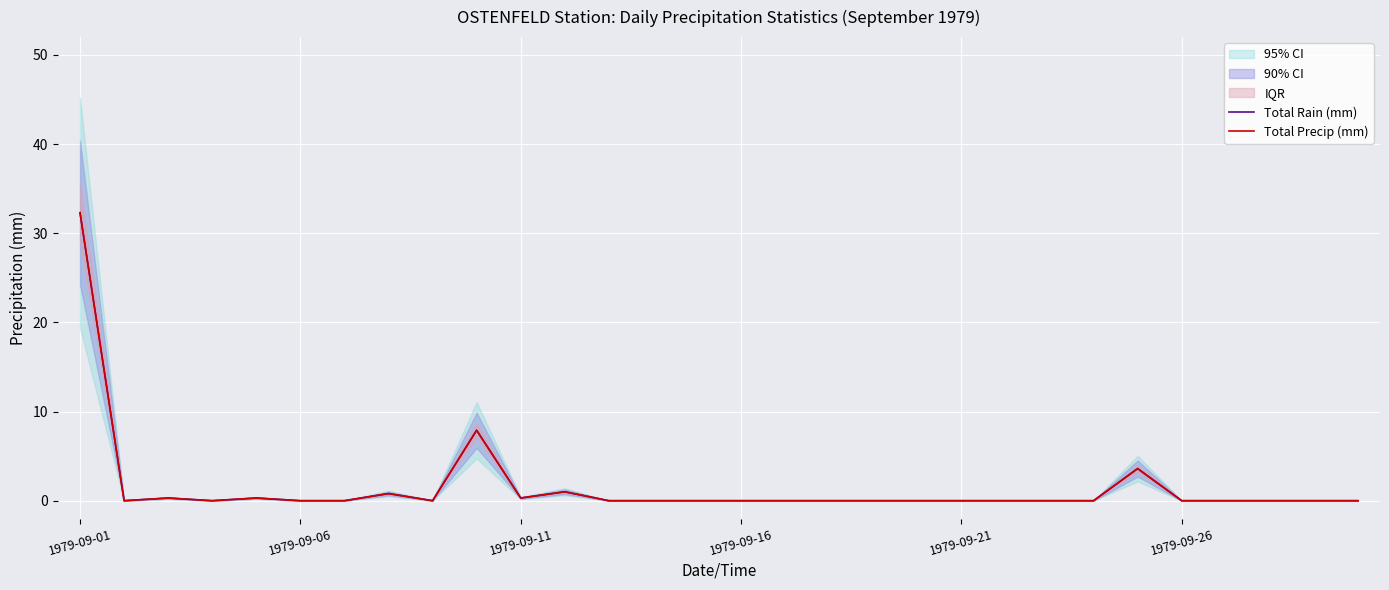

What is the maximum value shown in the chart?

32.3